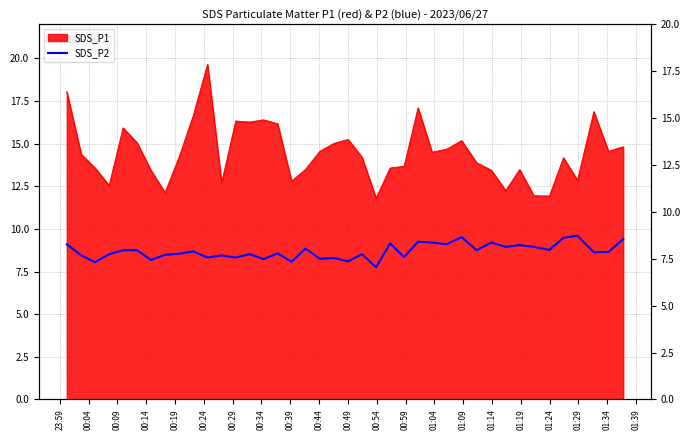

Does the chart display data point markers on the line(s)?

No